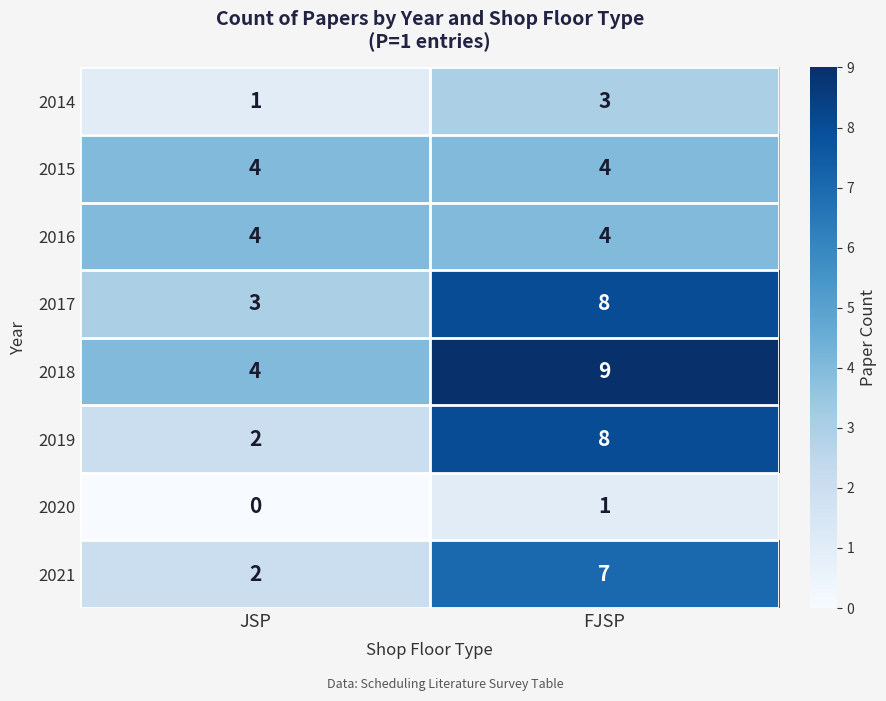

At which category is the sum across all series the highest?

FJSP